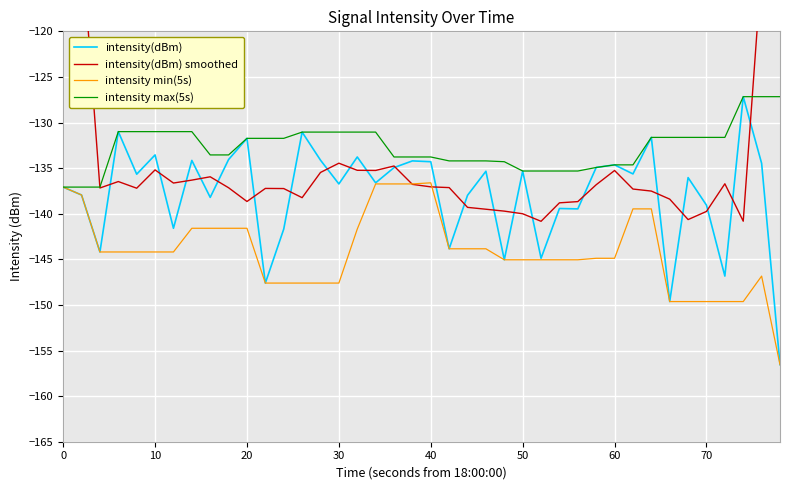

What are all the series names shown in the legend?

intensity(dBm), intensity(dBm) smoothed, intensity min(5s), intensity max(5s)